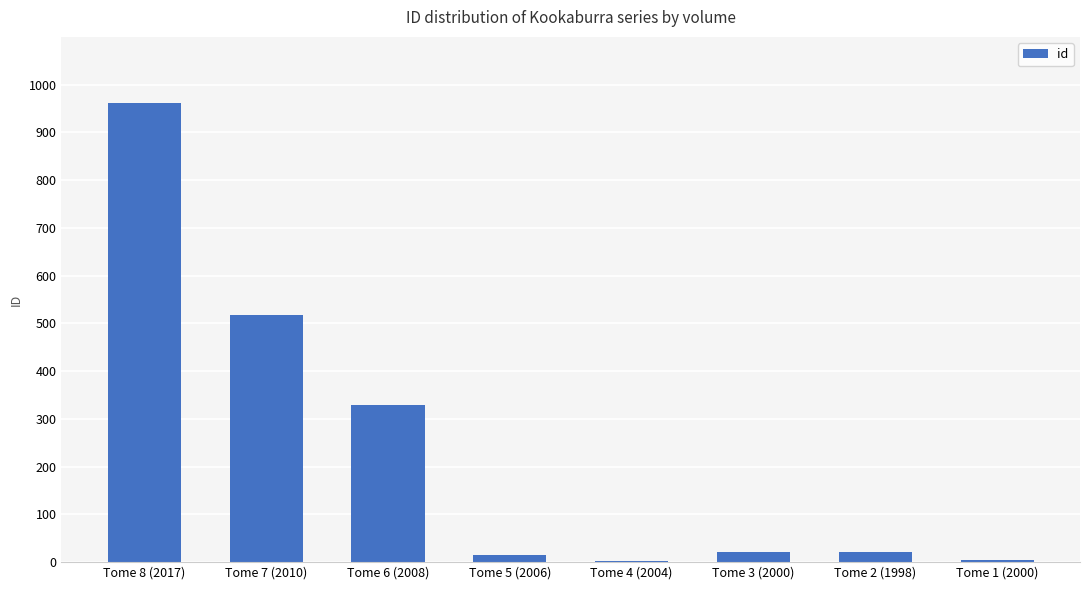

True or false: the data shows 653 at Tome 8 (2017).

False